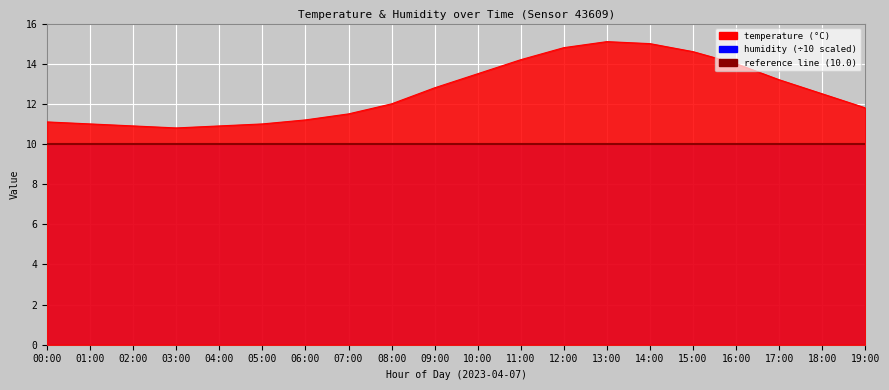

At which category does the data reach its first local peak?

13:00